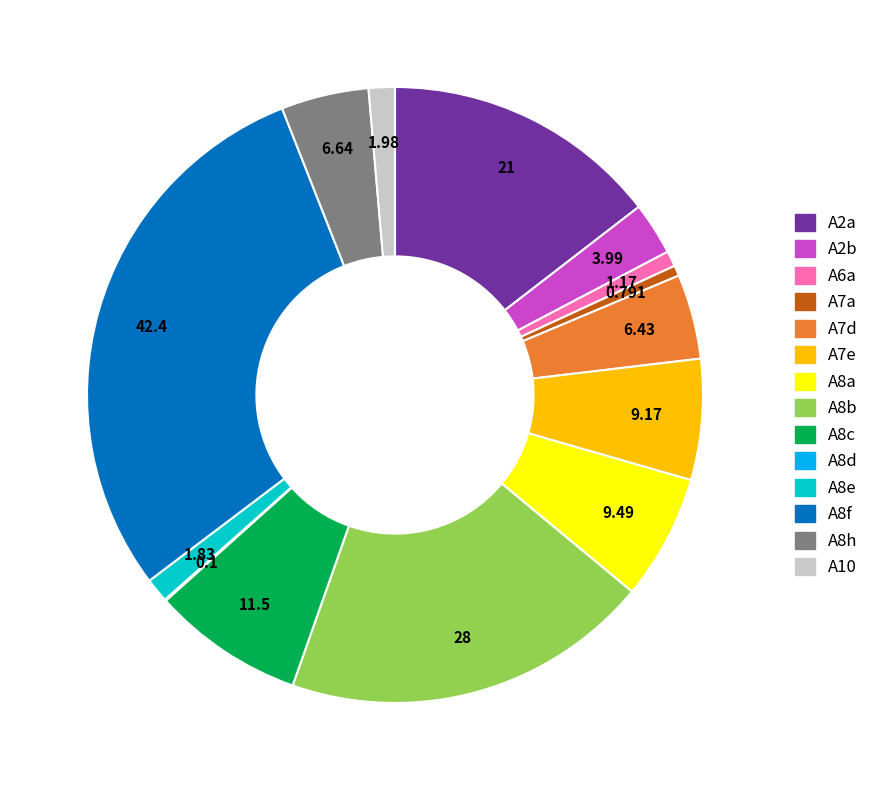

The A10 slice represents 1% of the pie. True or false?

True